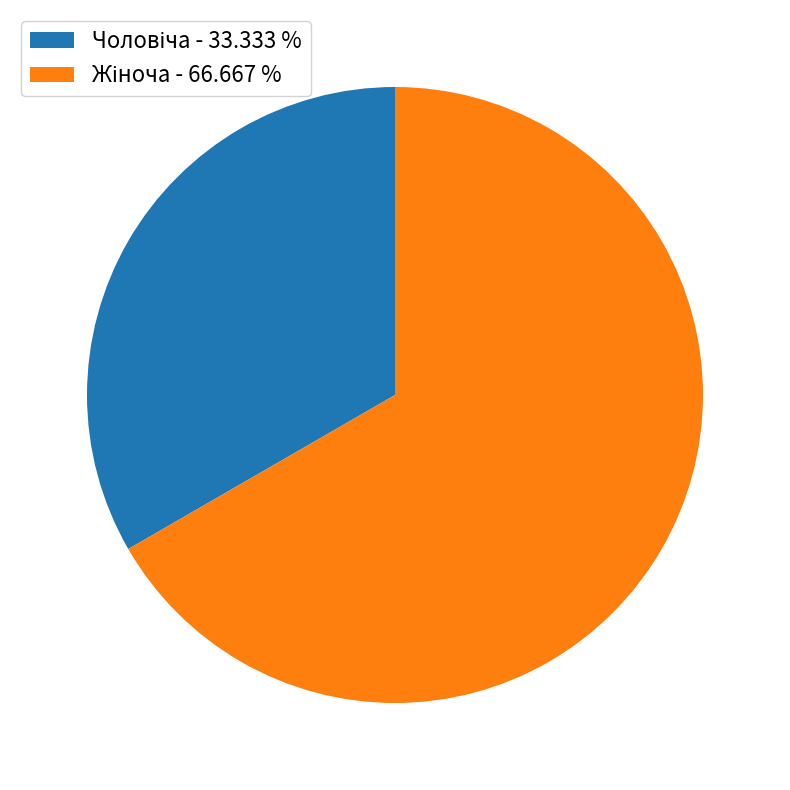

Does any single category account for the majority?

Yes